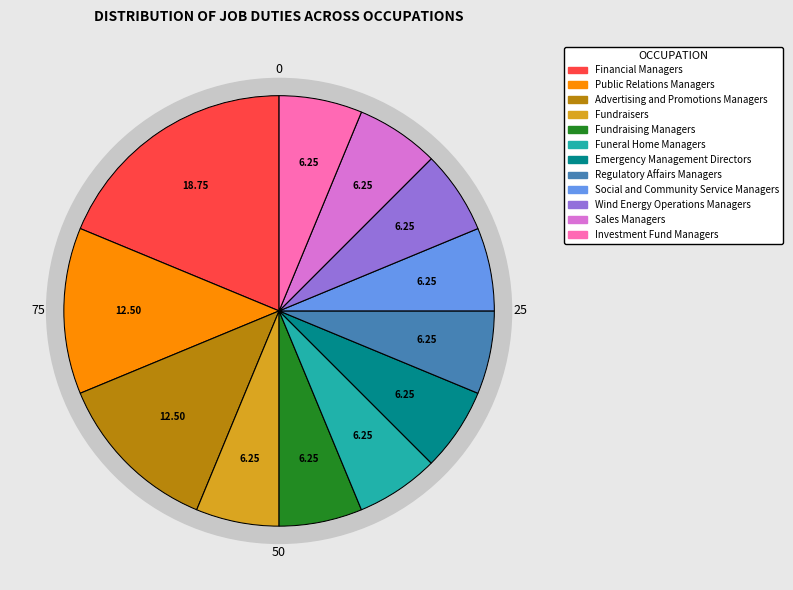

What is the ratio of the value at Sales Managers to the value at Wind Energy Operations Managers?

1.0